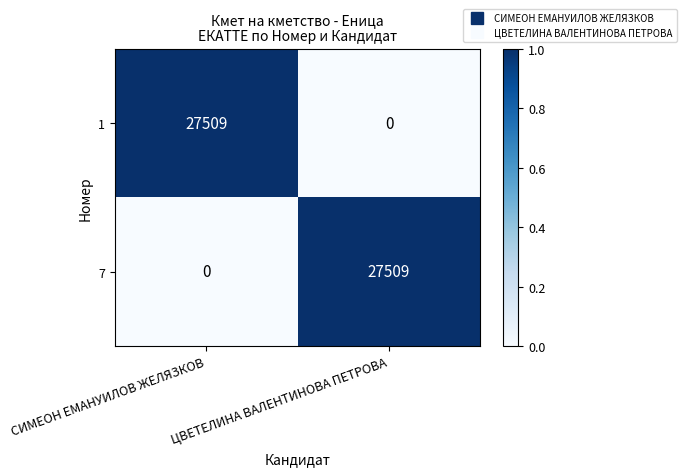

Rank the categories by 1 value from highest to lowest.

СИМЕОН ЕМАНУИЛОВ ЖЕЛЯЗКОВ, ЦВЕТЕЛИНА ВАЛЕНТИНОВА ПЕТРОВА